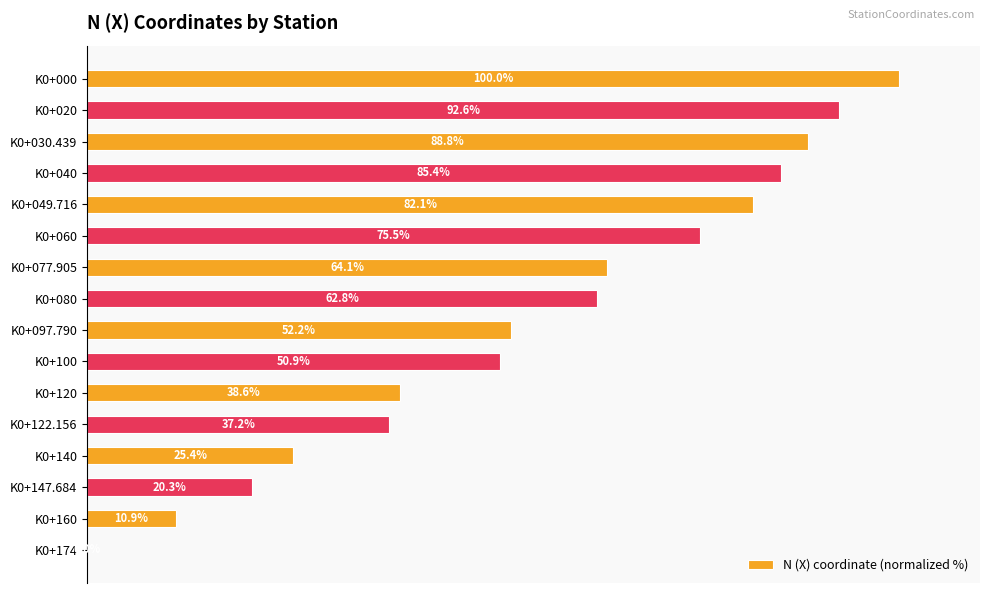

Between K0+077.905 and K0+120, which is larger?

K0+077.905